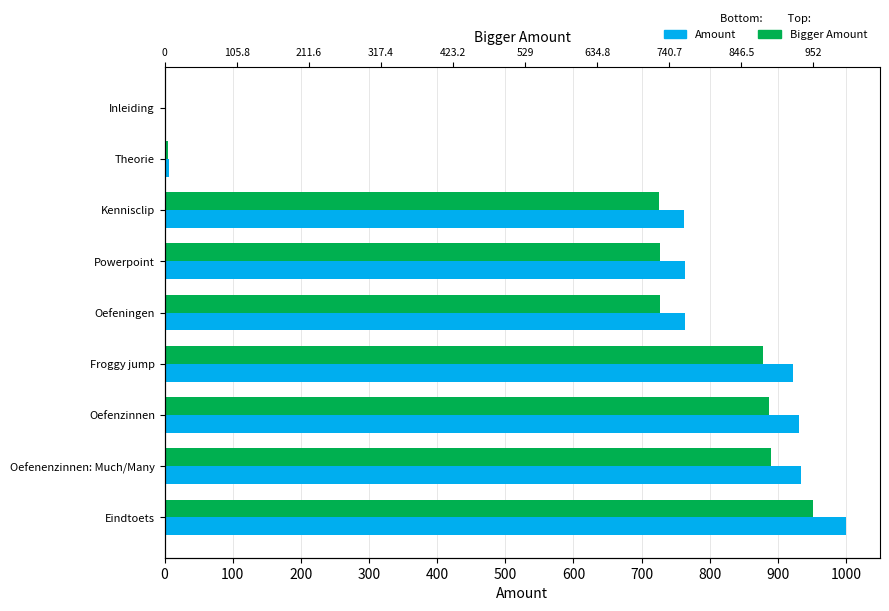

Rank the series by their maximum value, from highest to lowest.

Amount, Bigger Amount